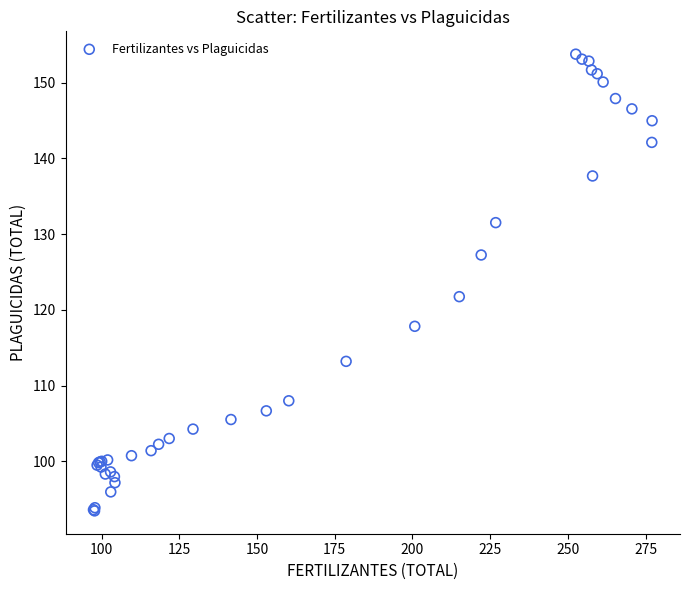

What Y value in the scatter plot is closest to 123?

121.7